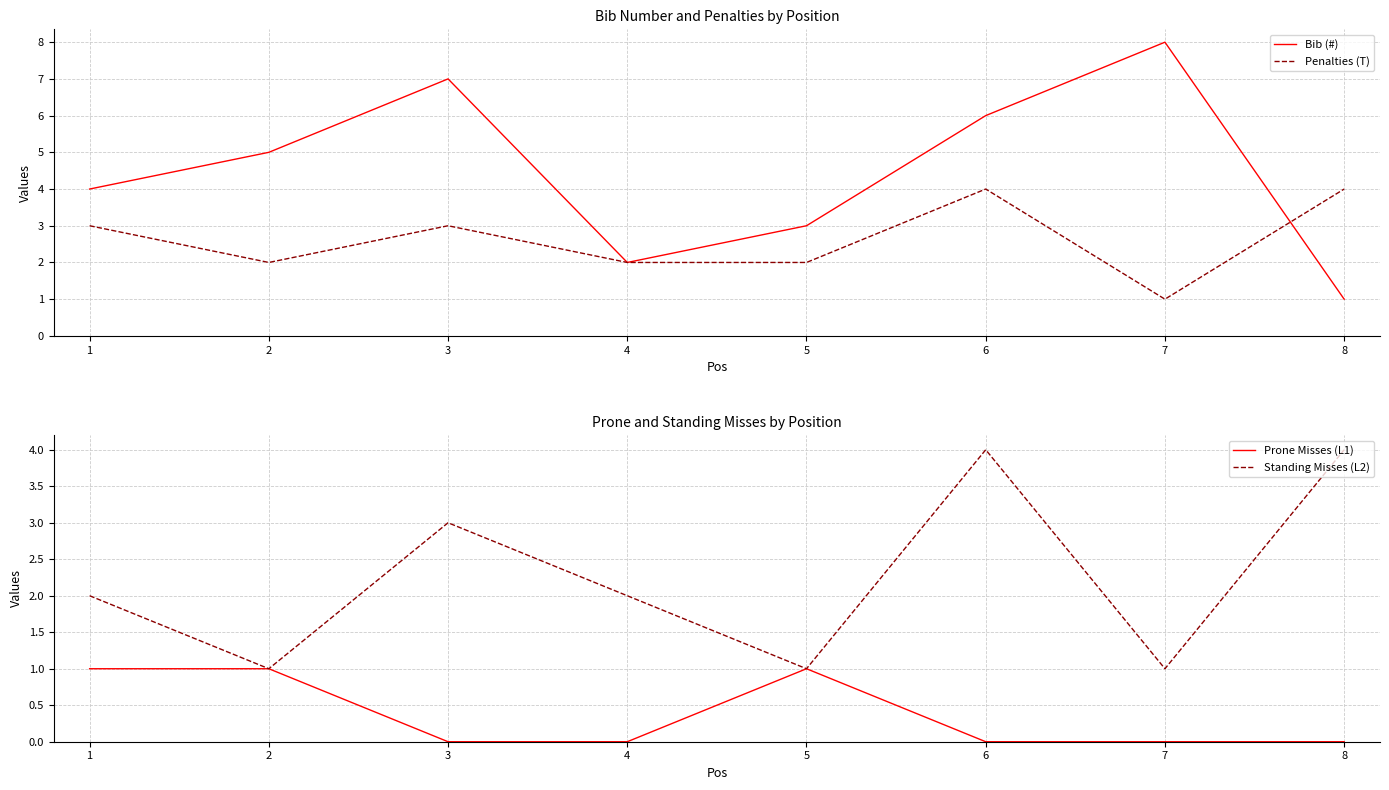

Is it true that Penalties (T) equals 2 at 4?

True